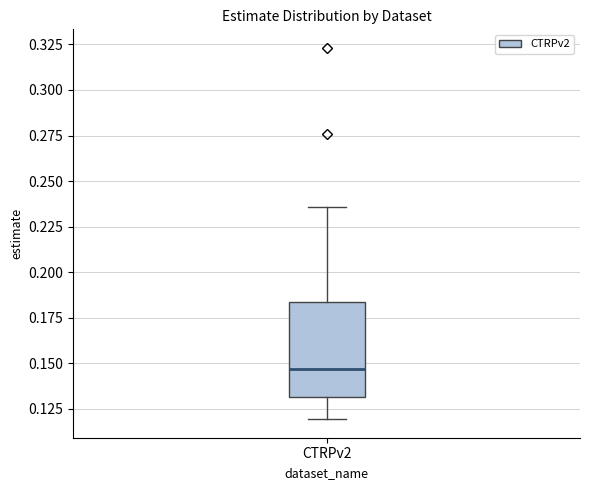

Read this box plot against the y-axis: the position of the median line, the range covered by the box, and the ends of both whiskers. The values are not printed on the chart, so give them approximately, as read against the axis.

median 0.145, box 0.130 to 0.185, whiskers 0.120 to 0.235